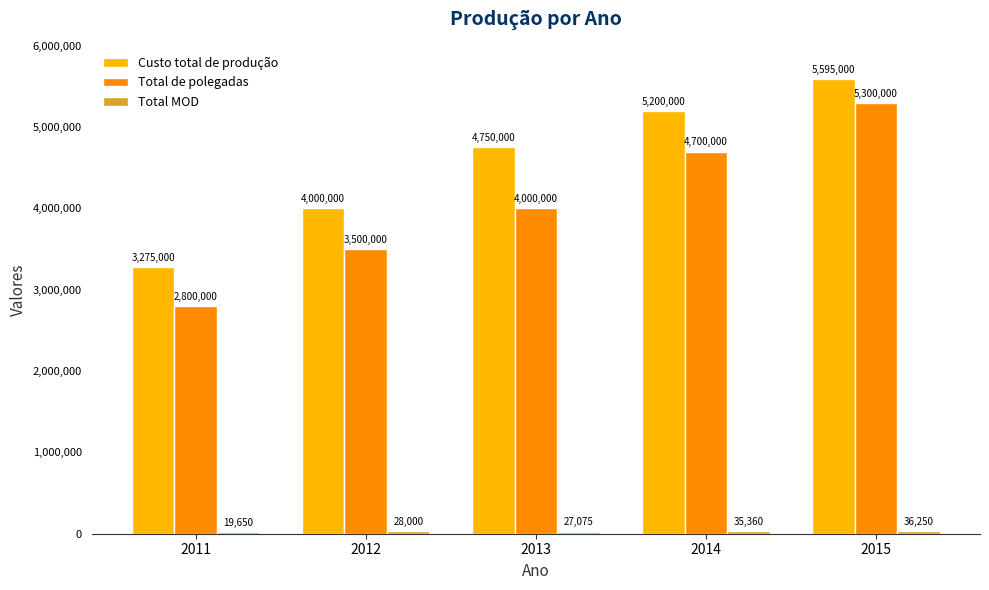

How many values in the Custo total de produção series are below 4750000?

2